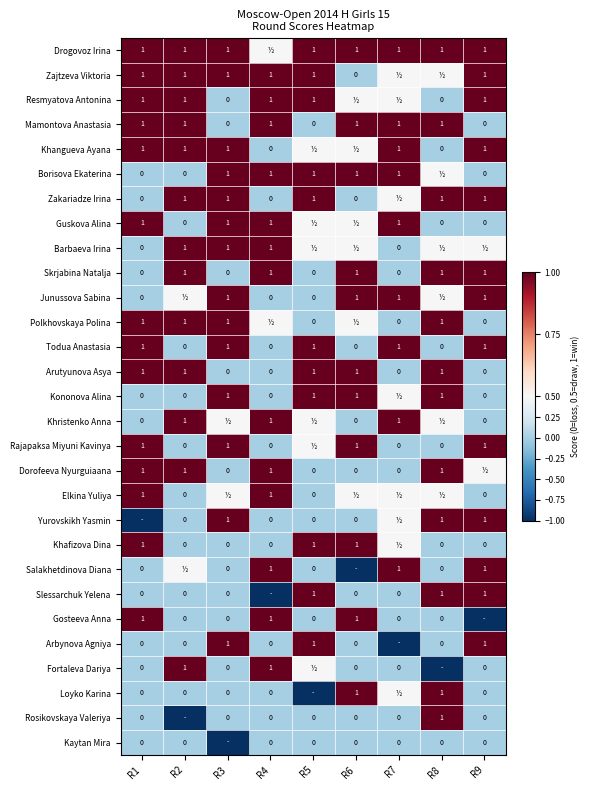

What is the sum of the Zakariadze Irina values at R2 and R4?

1.0